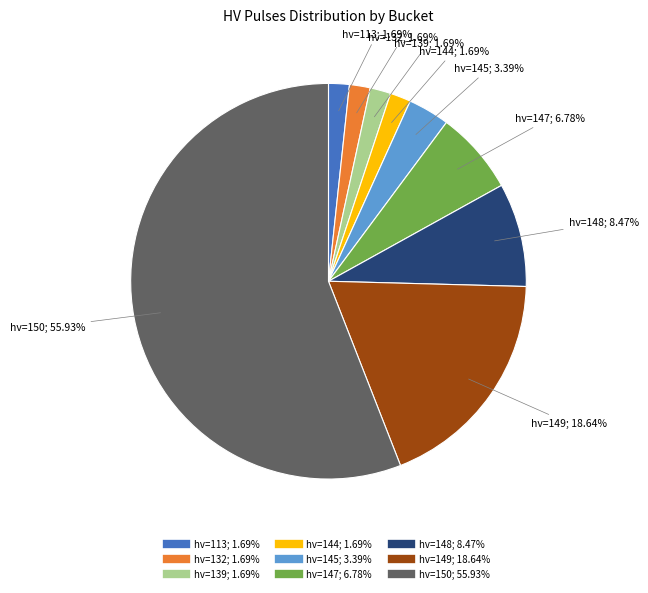

True or false: hv=132 accounts for 25% of the total.

False